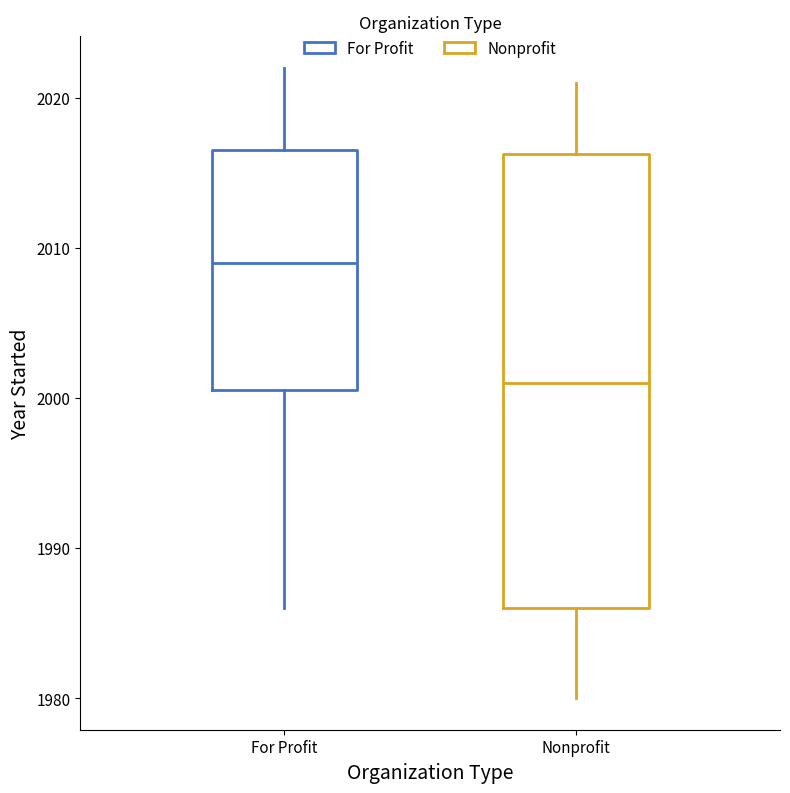

Comparing the boxes themselves (not the whiskers), which one is the tallest?

Nonprofit